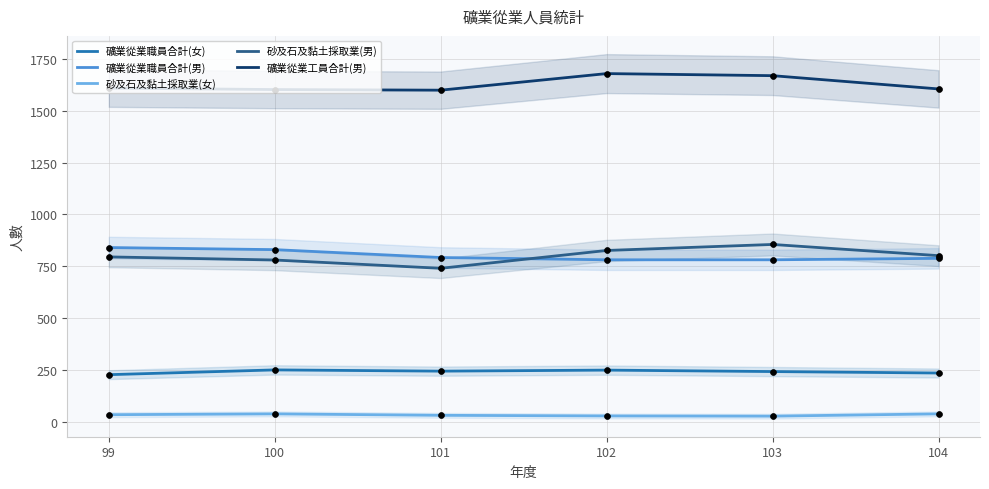

Which series has the widest spread of Y values?

砂及石及黏土採取業(男)